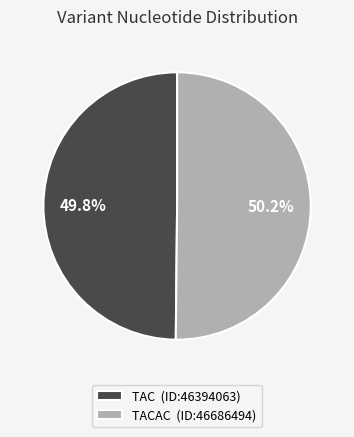

What is the ratio of the value at TACAC (ID:46686494) to the value at TAC (ID:46394063)?

1.0